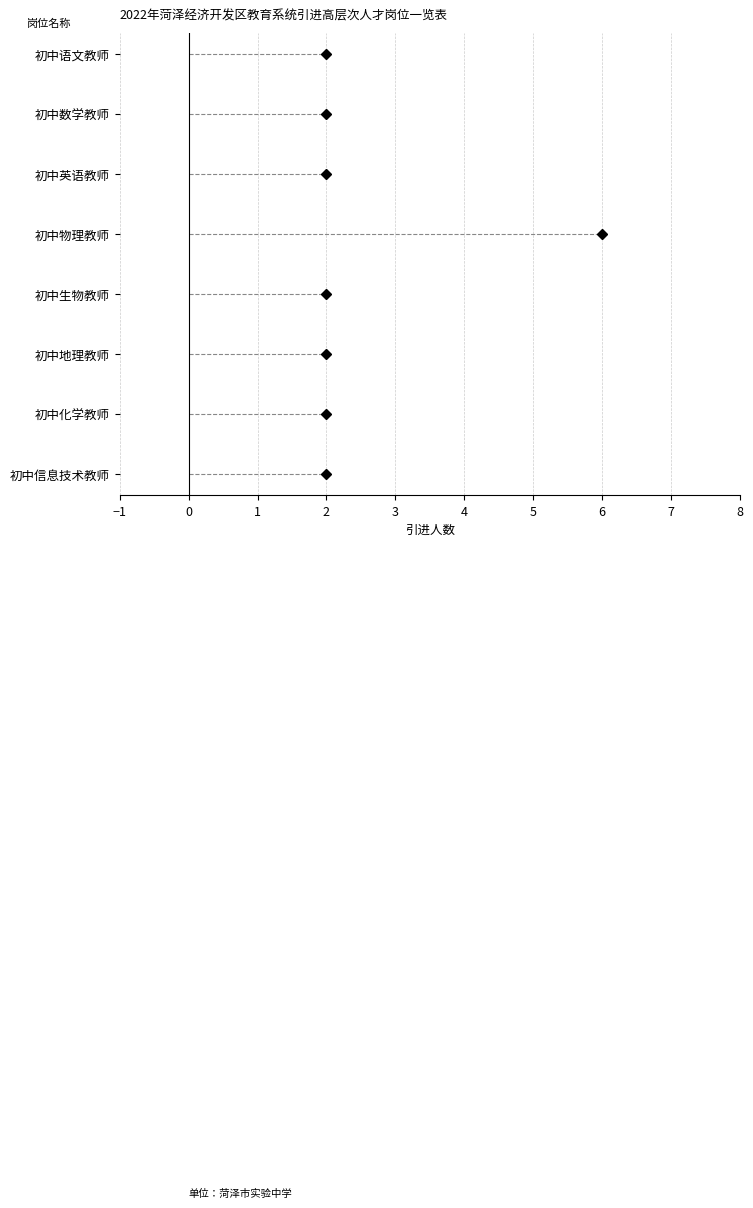

What is the value of the 1st point from the left?

2